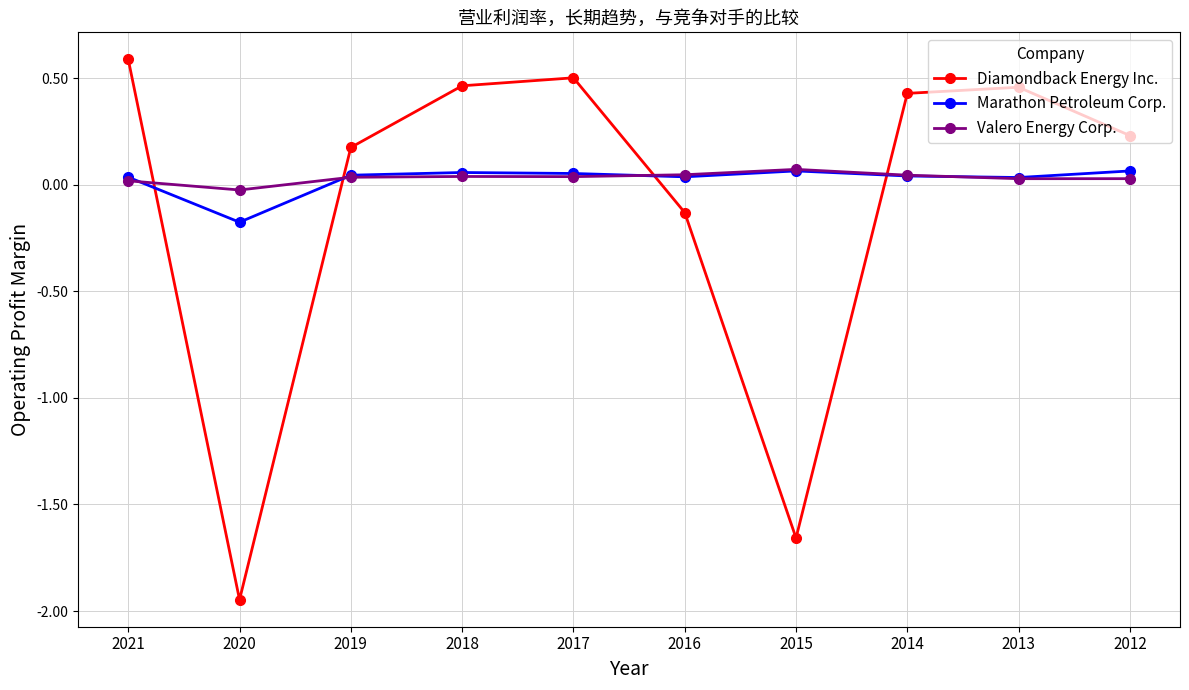

How many negative values does the Valero Energy Corp. series have?

1